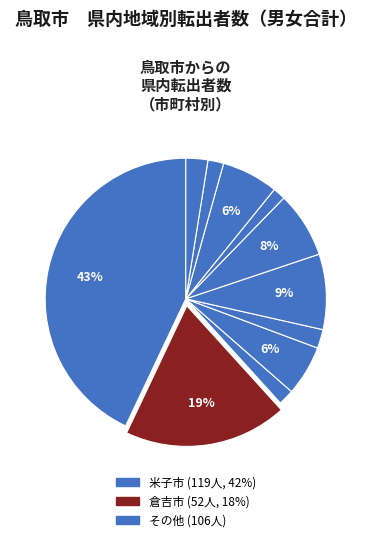

Count the number of slices in the pie.

11